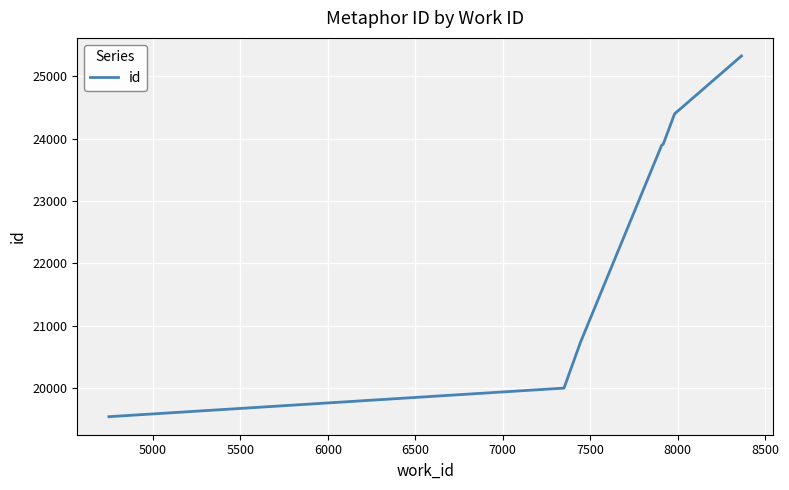

True or false: the data has more than 0 interior local peaks.

False